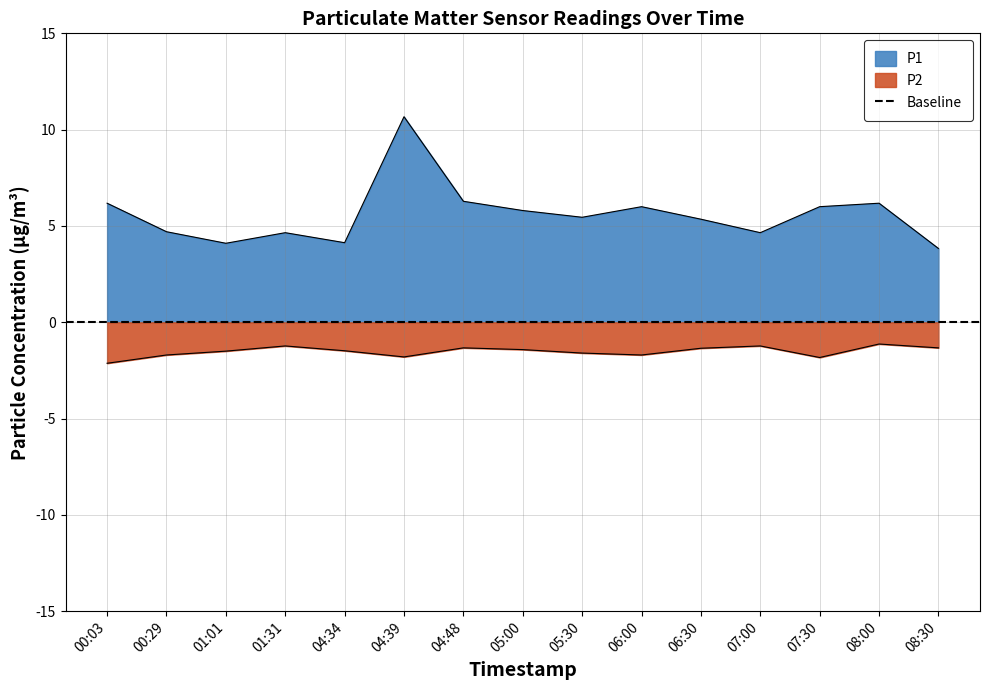

At which category does P2 reach its first local valley?

04:39